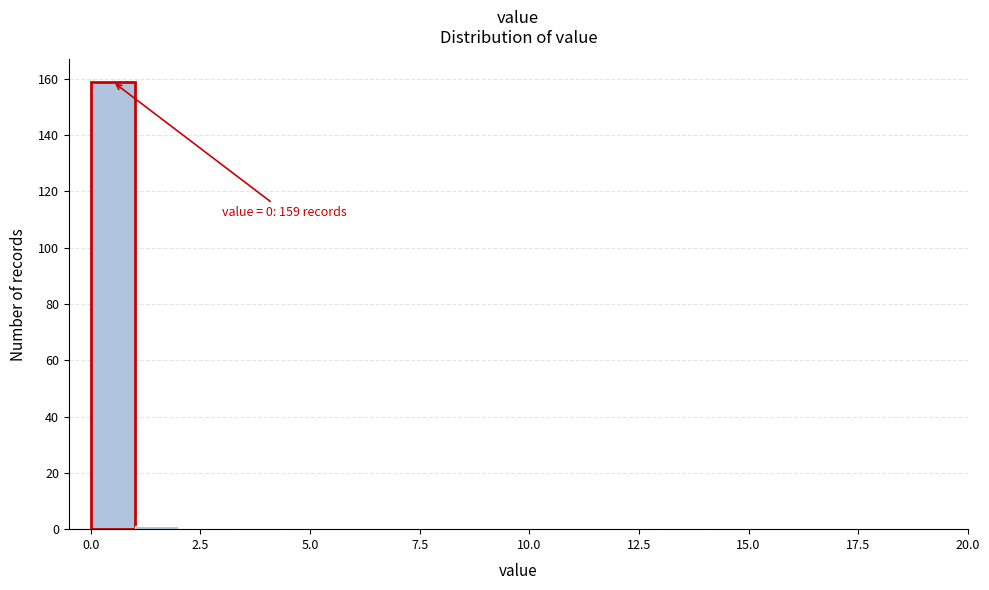

Around what value on the x-axis is the tallest bar? Give the approximate position of its centre, as read against the axis.

0.5